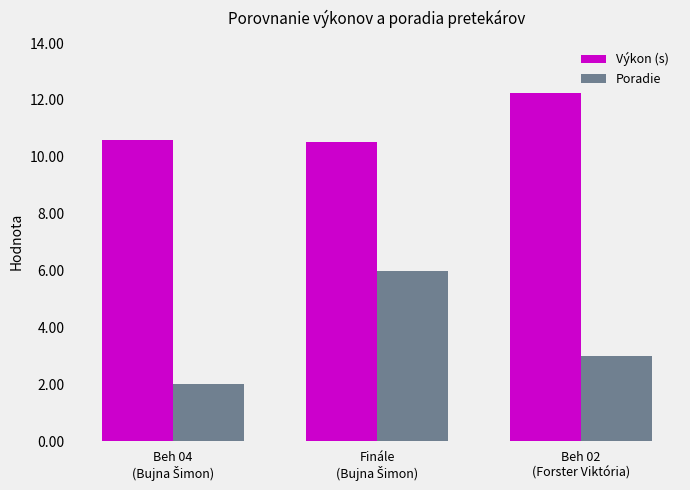

Rank the series at Beh 02
(Forster Viktória) from highest to lowest value.

Výkon (s), Poradie